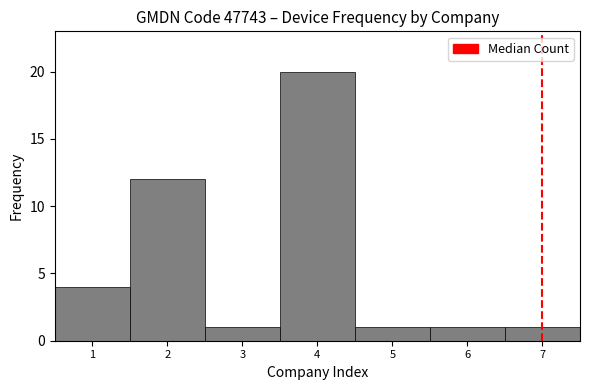

Reading right to left, what are all the values shown in this chart?

7=1	6=1	5=1	4=20	3=1	2=12	1=4